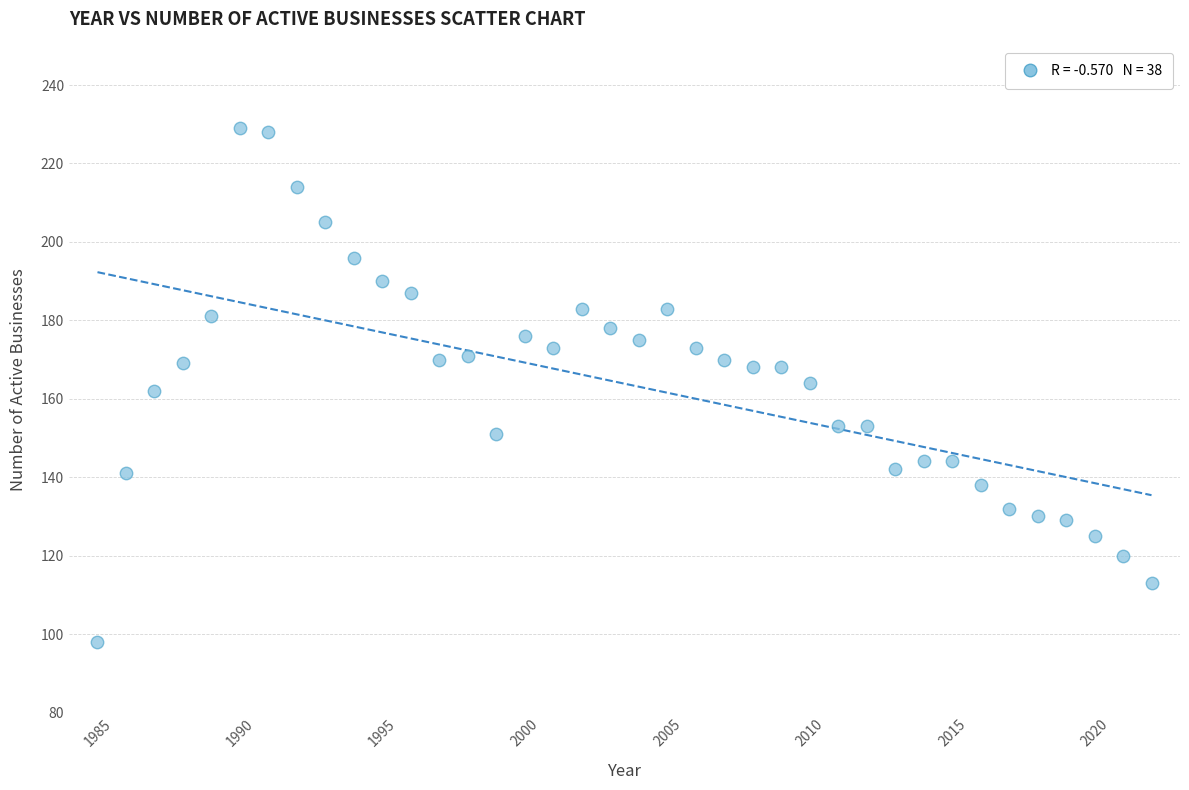

What is the range of Y values (max minus min)?

131